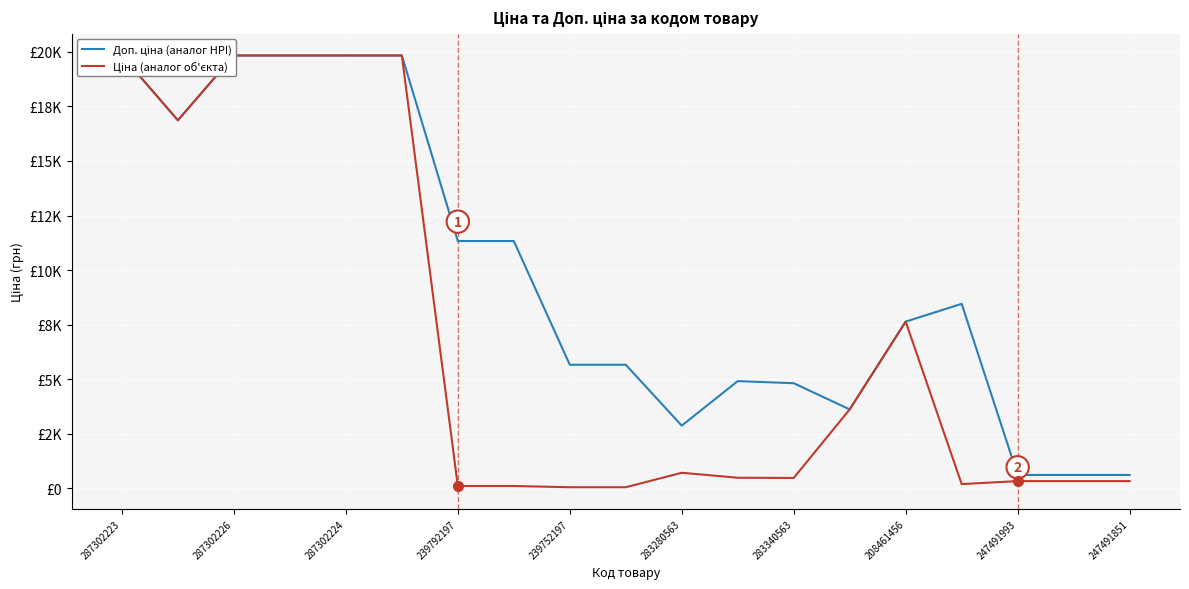

Between 287302224 and 247491851, which series saw the biggest shift?

Ціна (аналог об'єкта)